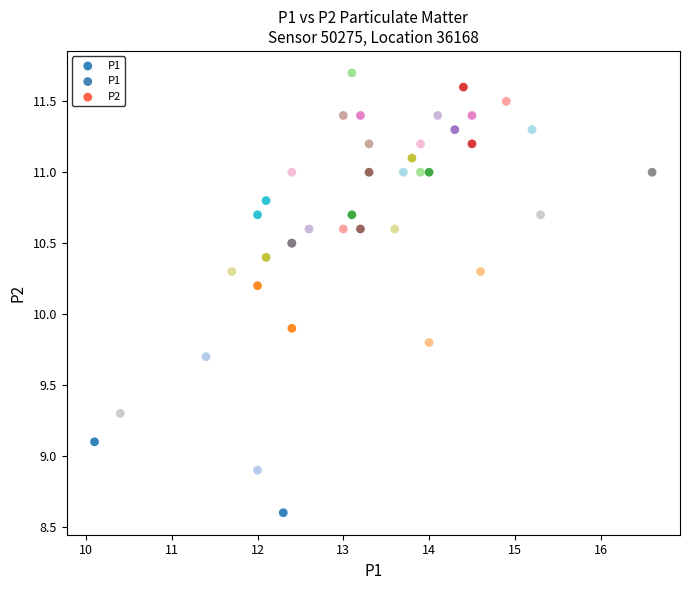

What Y value in the scatter plot is closest to 10?

9.9